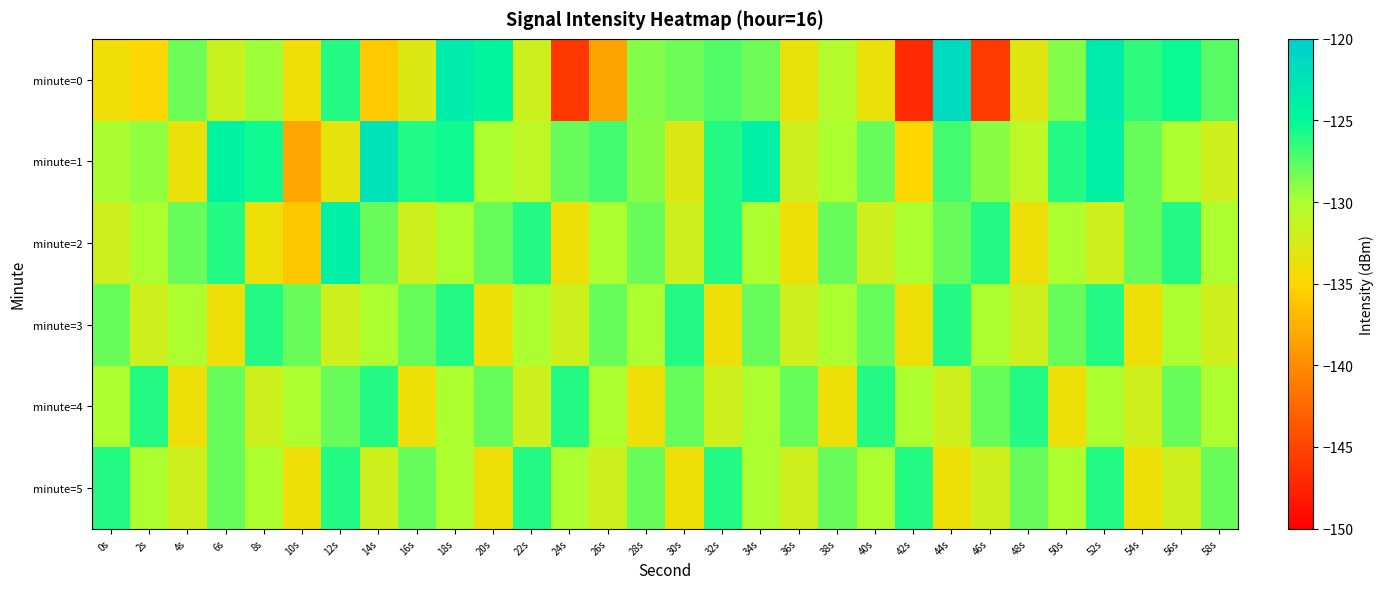

Which series has the widest spread of values?

minute=0